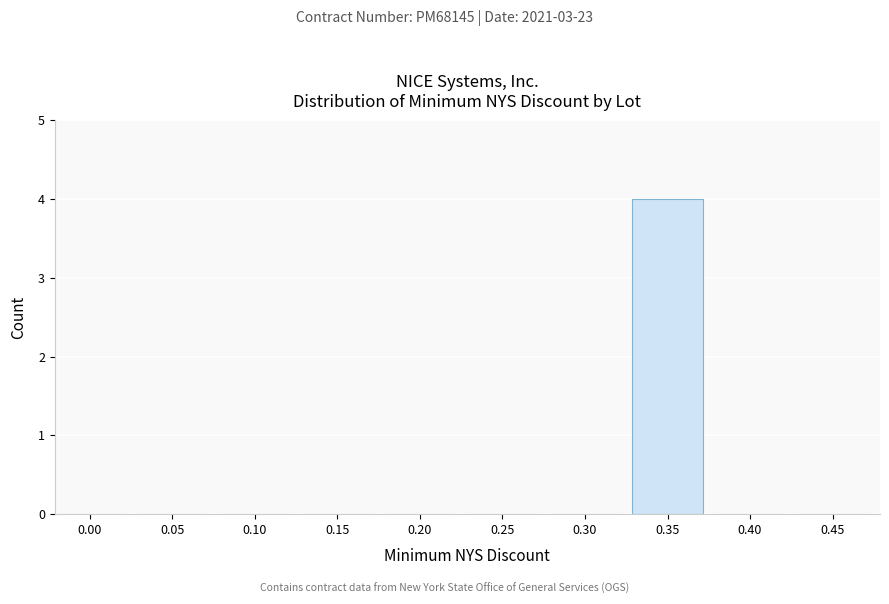

Reading left to right, transcribe all the data shown in this chart.

0.00=0	0.05=0	0.10=0	0.15=0	0.20=0	0.25=0	0.30=0	0.35=4	0.40=0	0.45=0